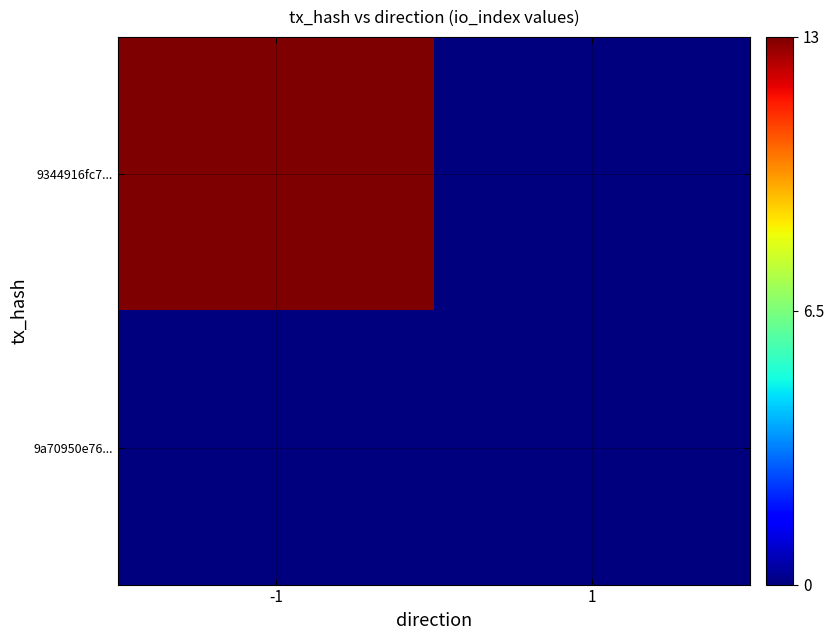

Which series changed the most between -1 and 1?

9344916fc7...